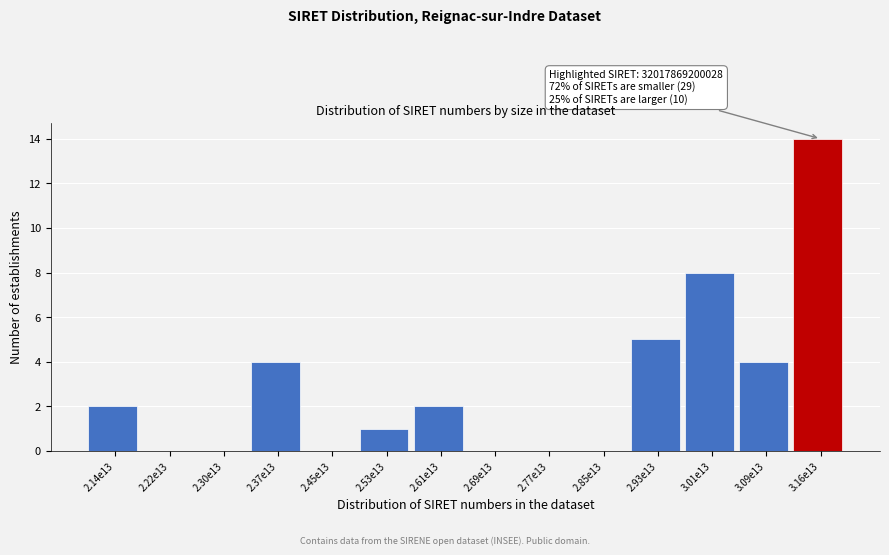

Reading left to right, transcribe all the data shown in this chart.

2.14e13=2	2.22e13=0	2.30e13=0	2.37e13=4	2.45e13=0	2.53e13=1	2.61e13=2	2.69e13=0	2.77e13=0	2.85e13=0	2.93e13=5	3.01e13=8	3.09e13=4	3.16e13=14